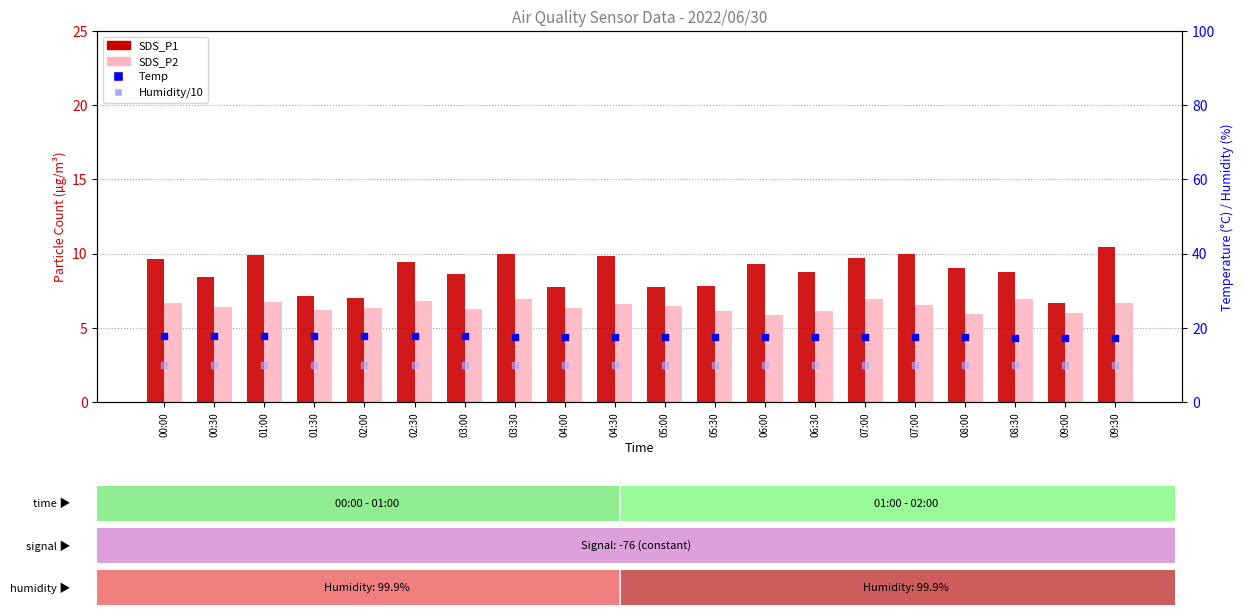

Which series reaches the maximum Y coordinate?

Temp